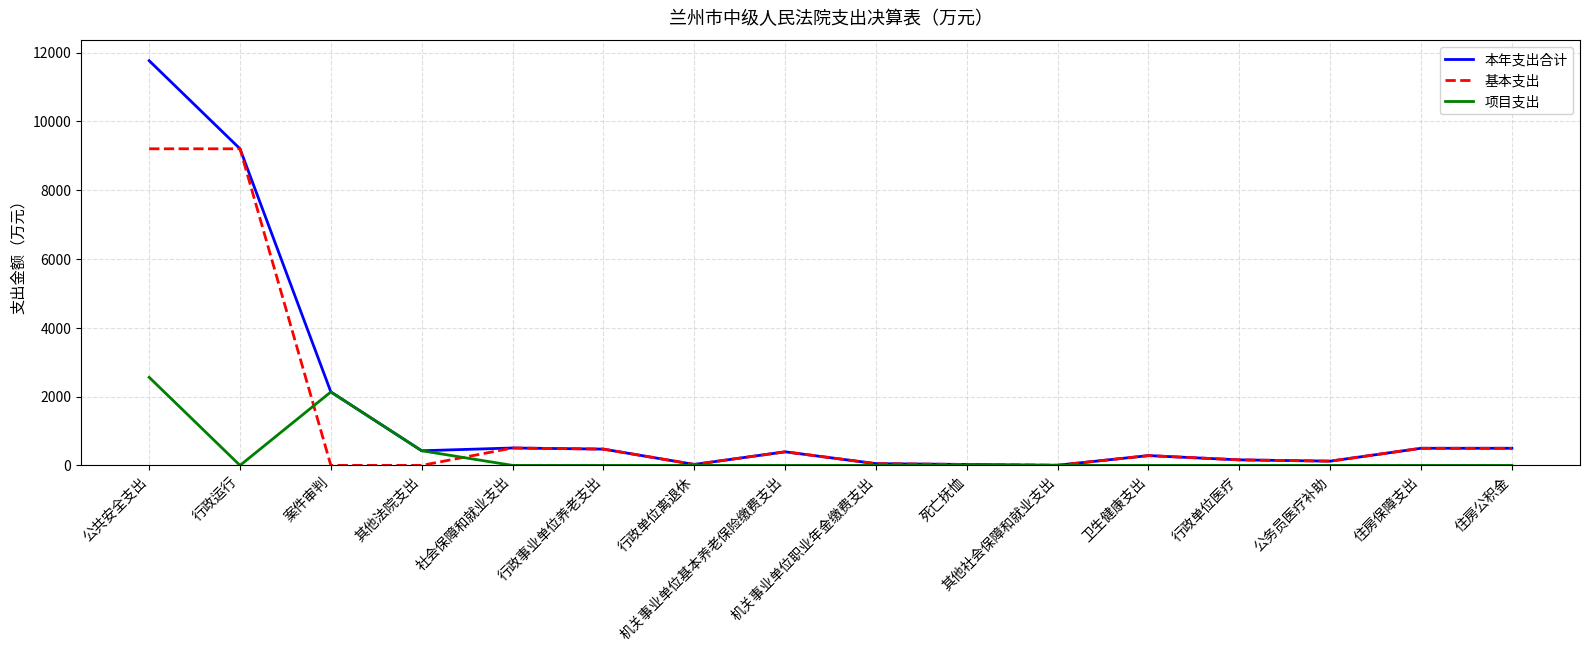

What is the approximate value of 基本支出 at 公务员医疗补助?

123.7